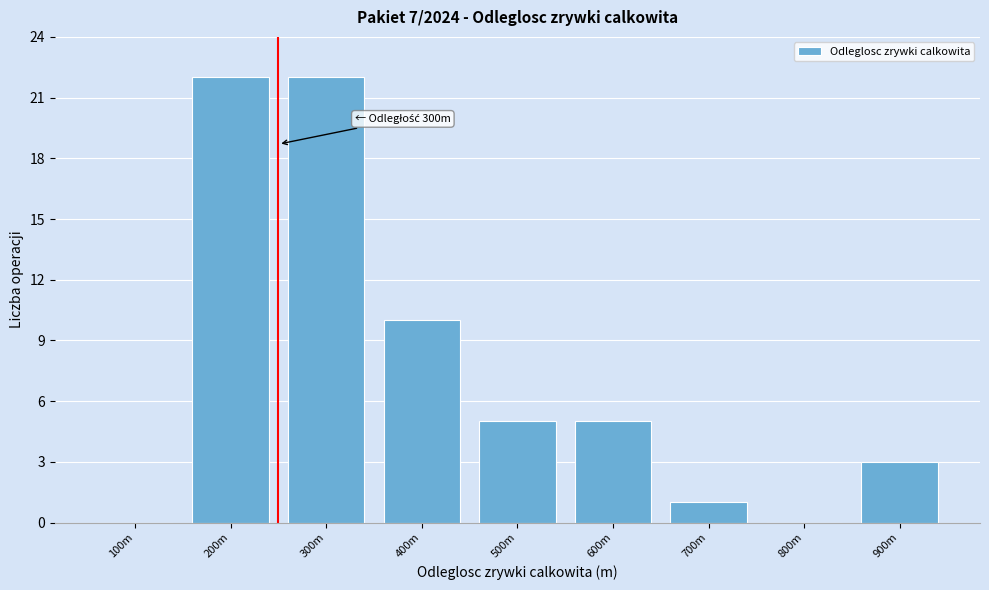

Reading left to right, extract all data points from this chart.

100m=0	200m=22	300m=22	400m=10	500m=5	600m=5	700m=1	800m=0	900m=3